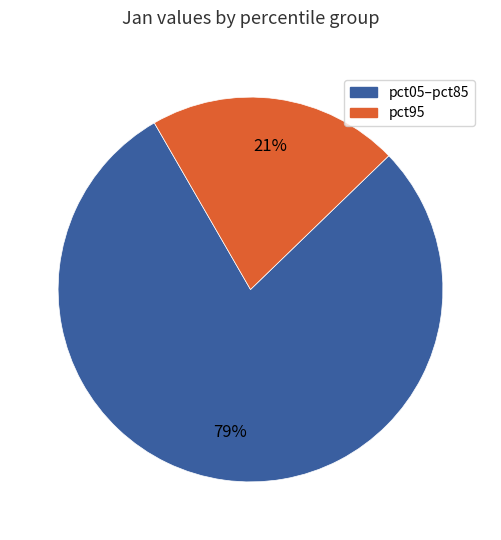

To the nearest percent, what is the difference between the pct05–pct85 and pct95 slice percentages?

58%